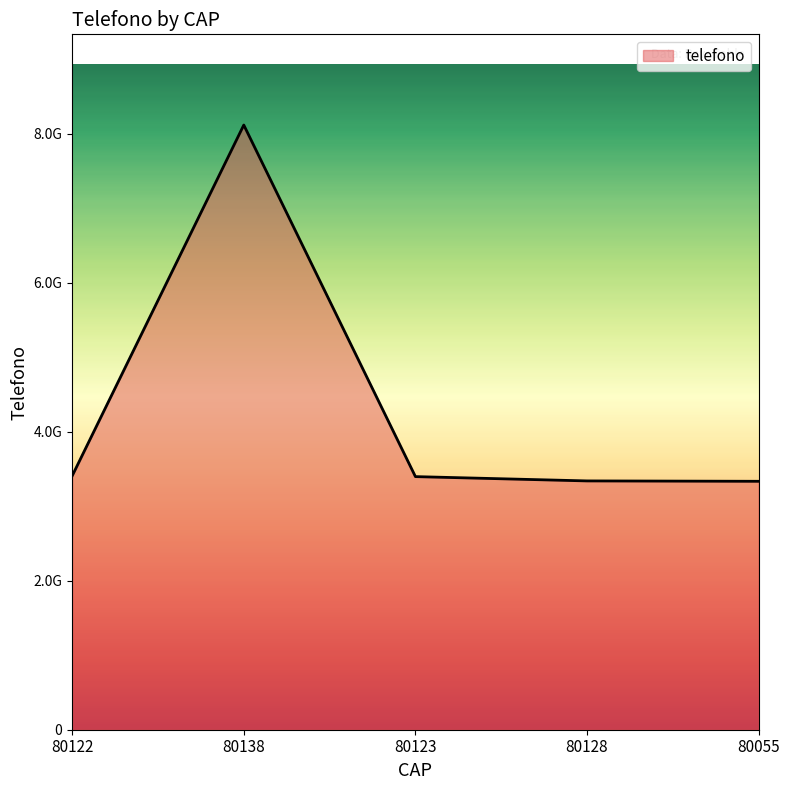

What is the sum of the values at 80128 and 80123?

6736126196